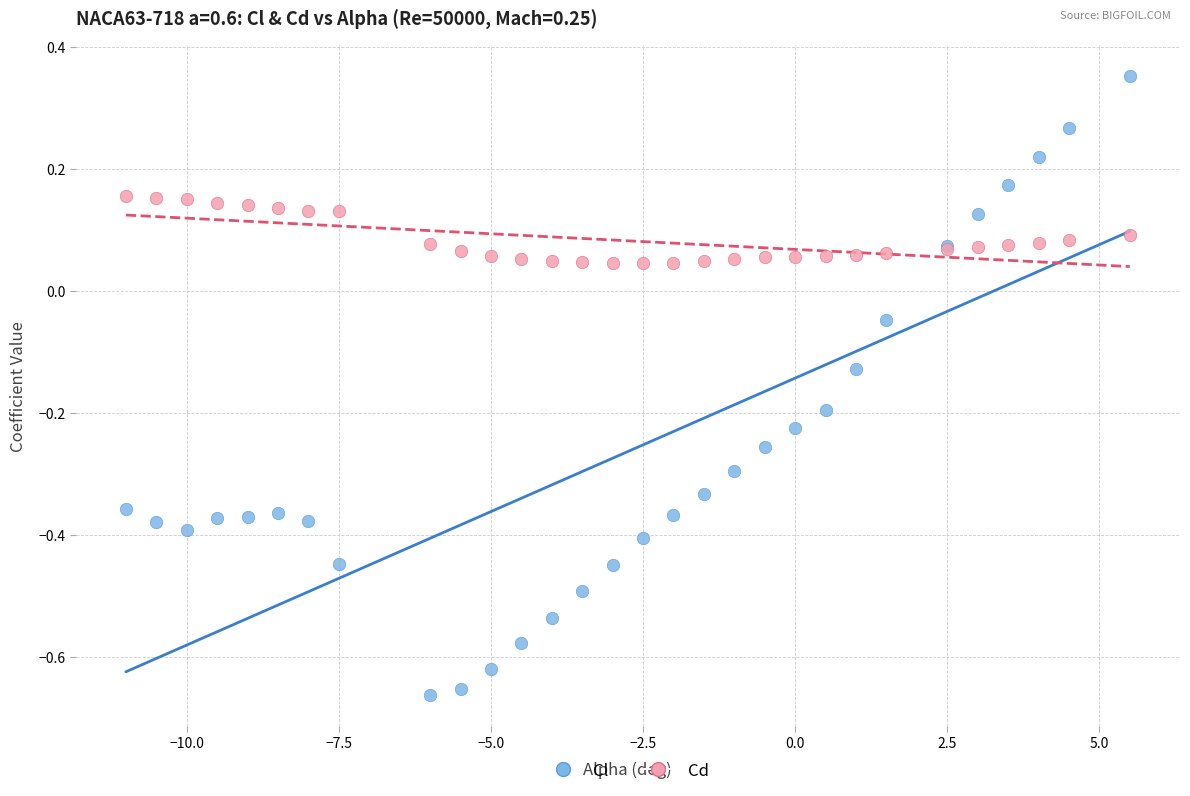

Which series has the largest Y range (max minus min)?

Cl